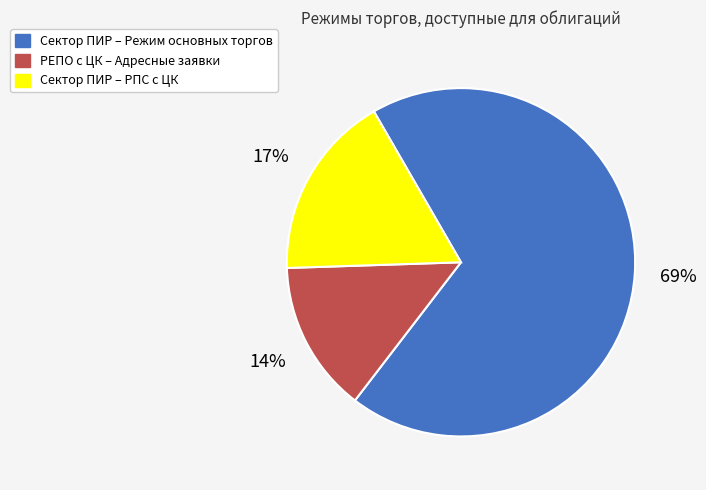

How many segments does this pie chart have?

3